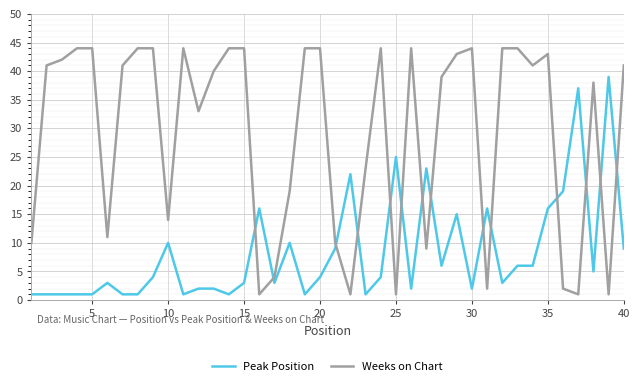

Rank the series by their average value, from highest to lowest.

Weeks on Chart, Peak Position